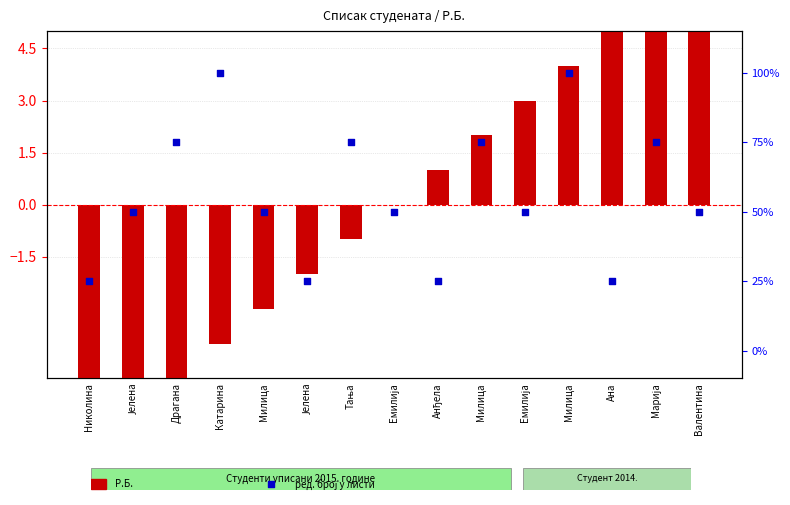

Which series has the largest total across all categories?

Ред. број у листи